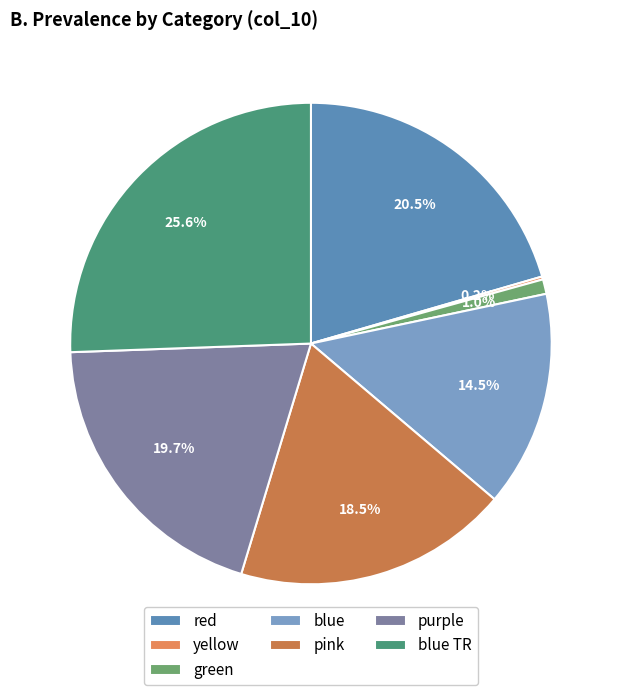

What percentage is the blue slice, to the nearest percent?

15%